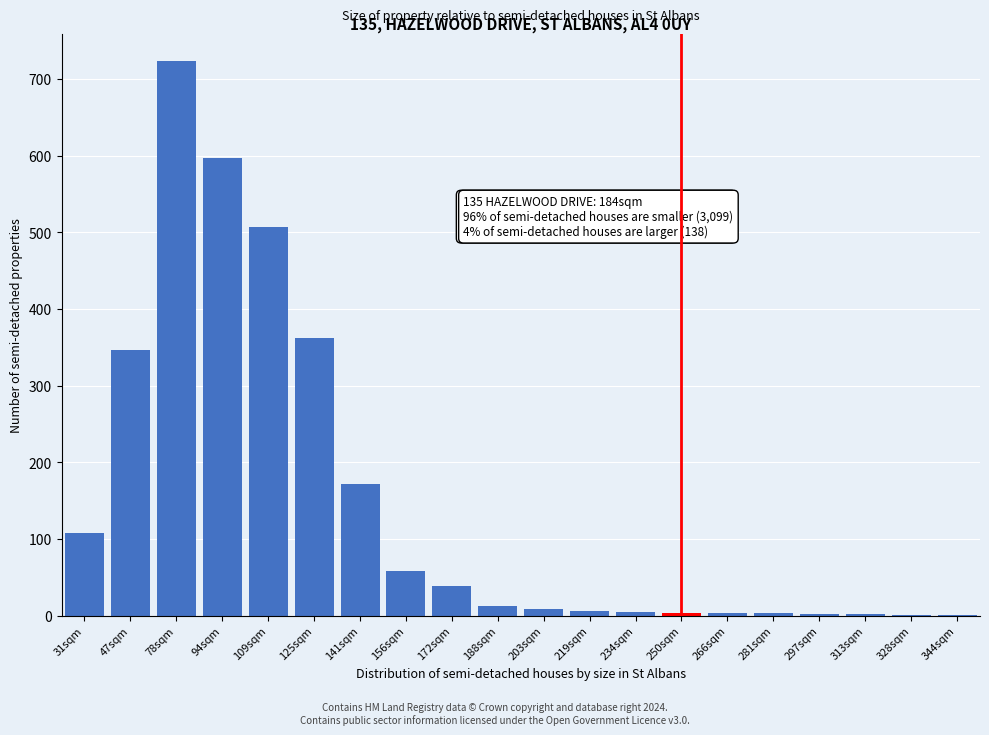

Between 172sqm and 141sqm, which is larger?

141sqm